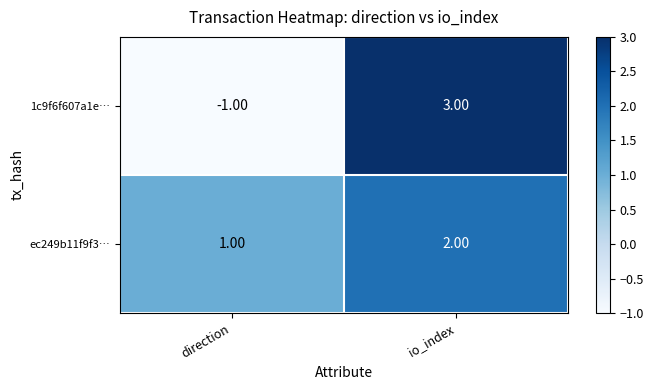

At which category is the sum across all series the highest?

io_index